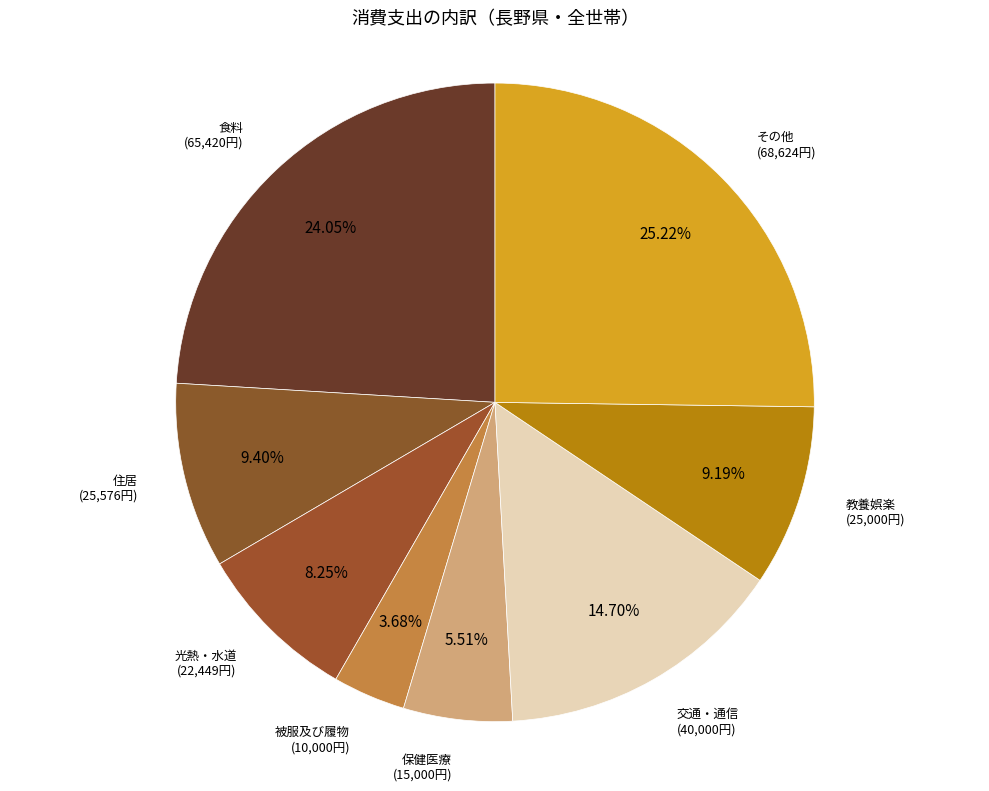

Does その他 represent more than half of the total?

No